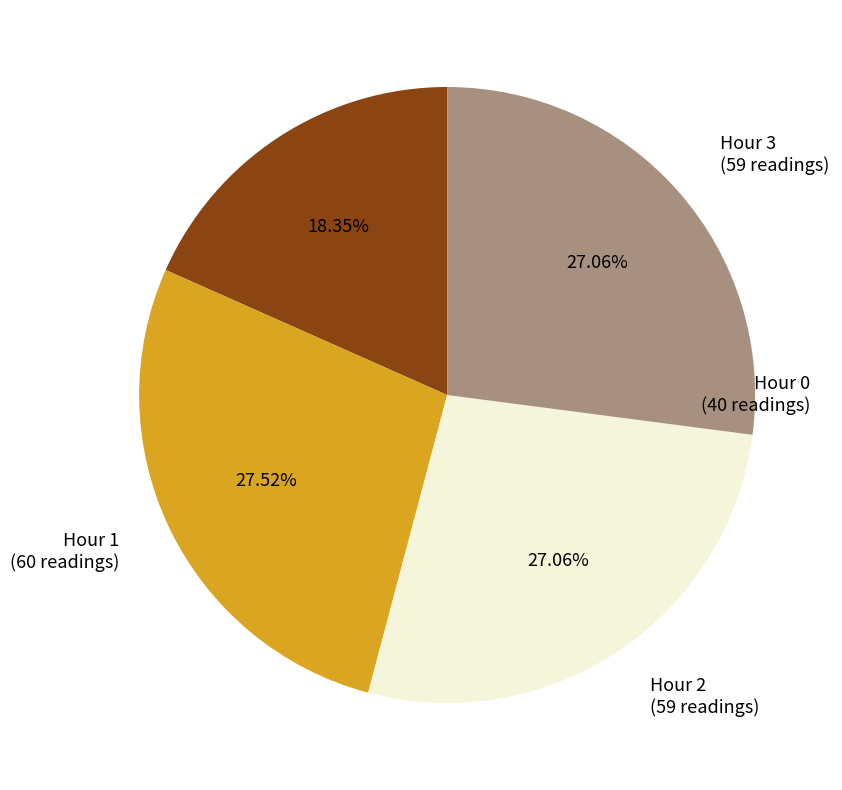

What percentage do Hour 2 and Hour 0 together represent?

45.4%